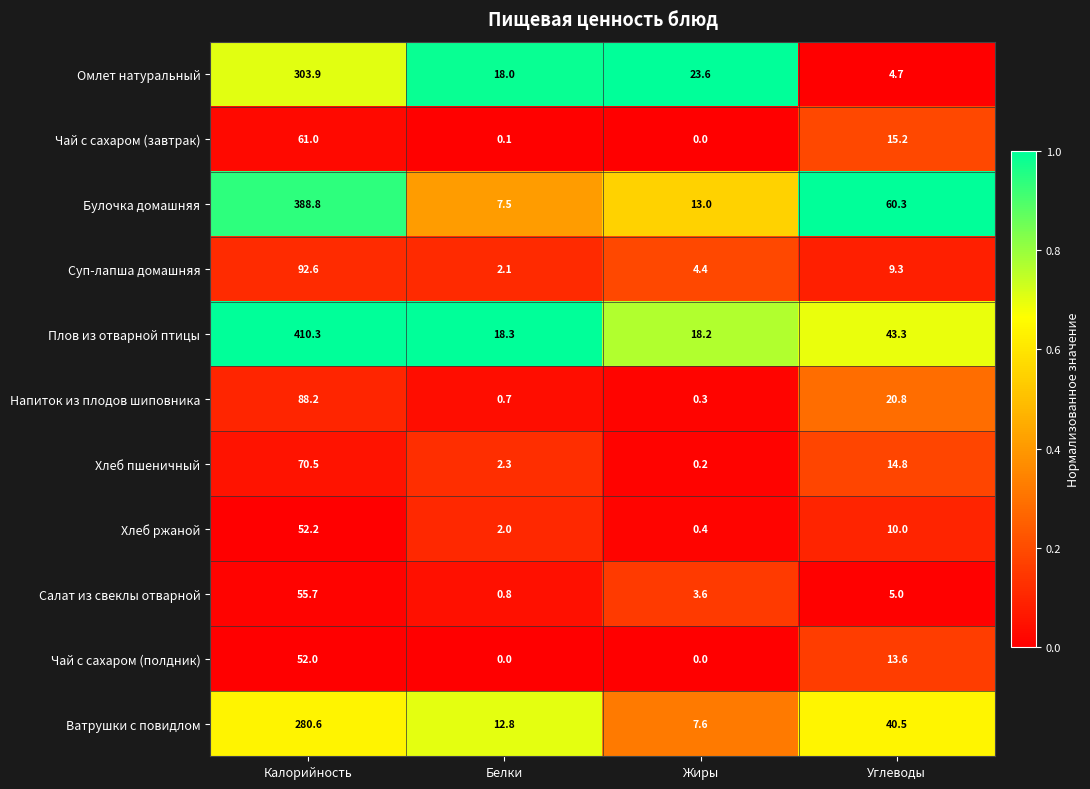

What is the greatest value displayed?

410.3